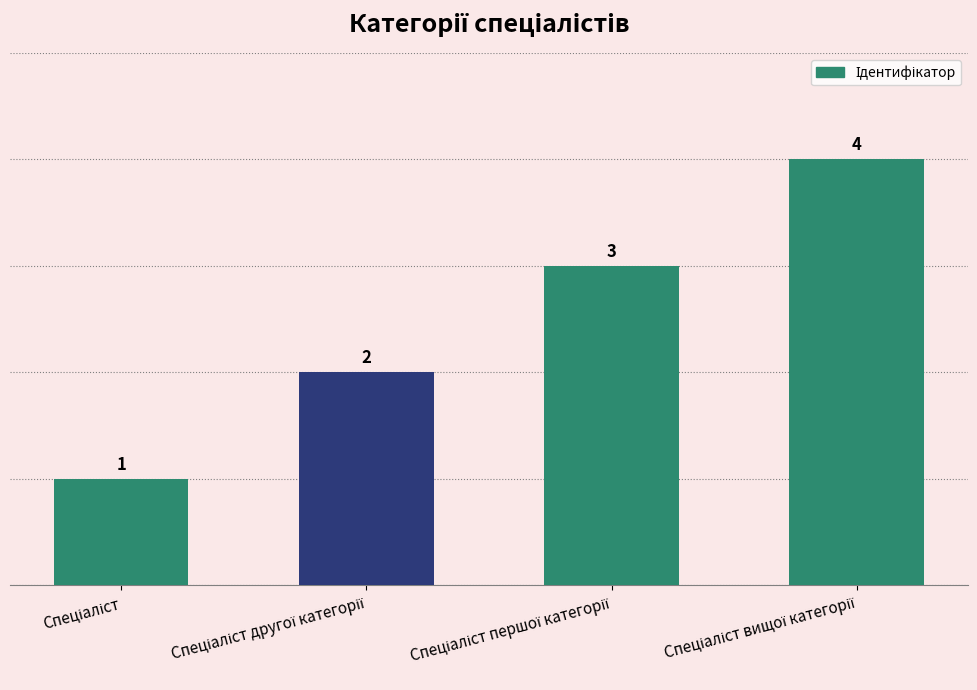

Count the values in the range 2 to 4.

3